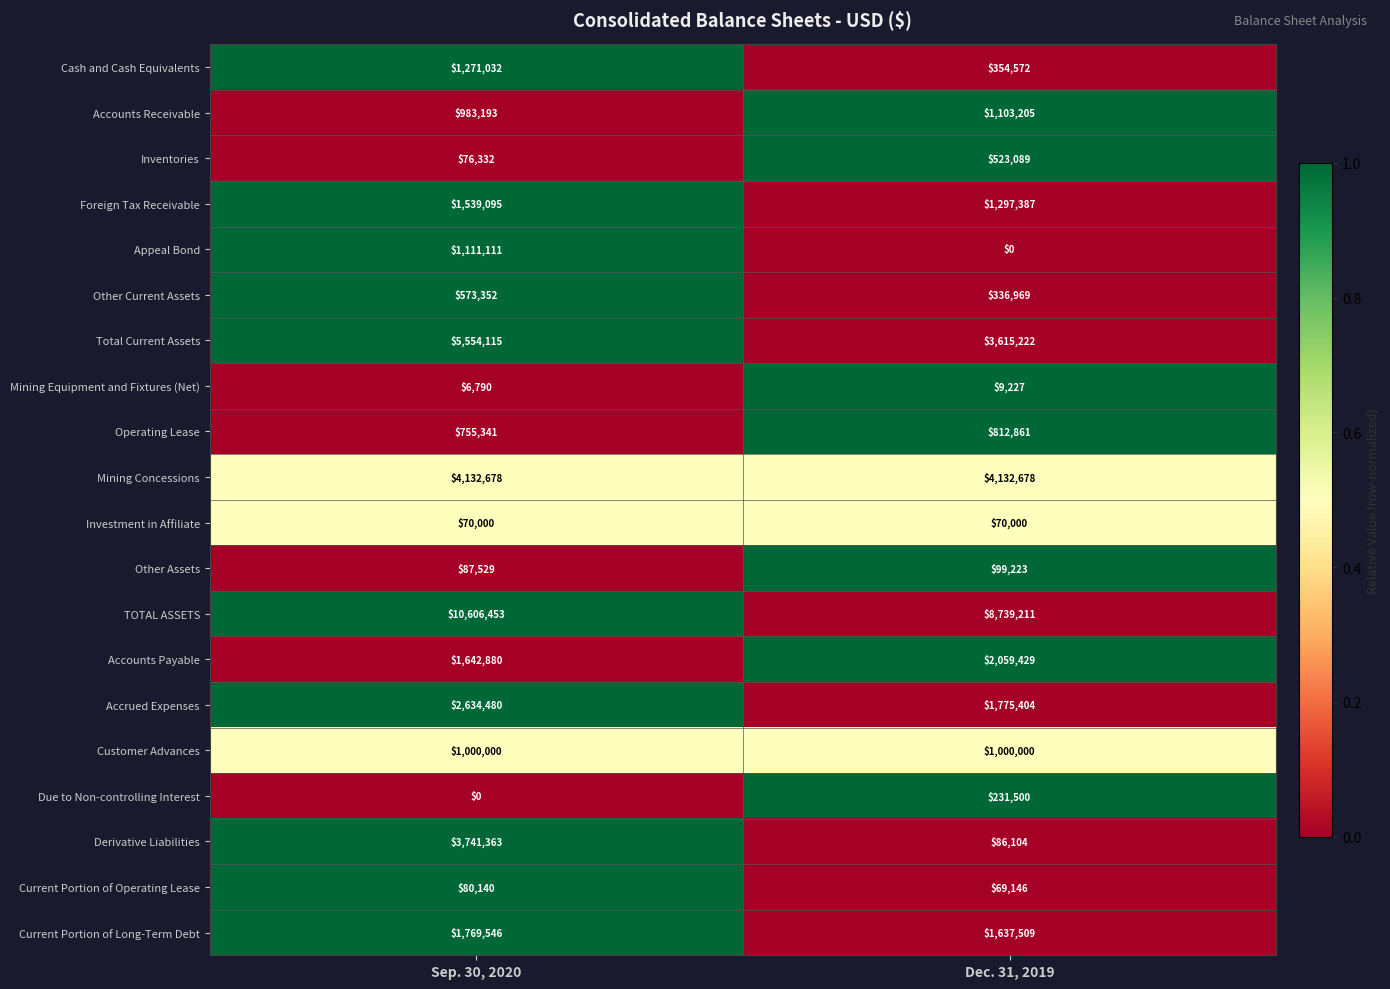

The value of Investment in Affiliate at Dec. 31, 2019 is 115183. True or false?

False